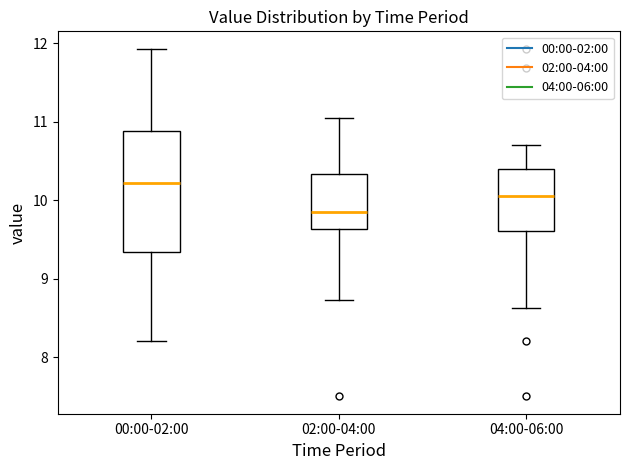

Reading left to right, read every box against the y-axis: the position of its median line, the range the box covers, and the ends of its whiskers. The values are not printed on the chart, so give them approximately, as read against the axis.

00:00-02:00: median 10.2, box 9.3 to 10.9, whiskers 8.2 to 11.9
02:00-04:00: median 9.9, box 9.6 to 10.3, whiskers 8.7 to 11.1
04:00-06:00: median 10.1, box 9.6 to 10.4, whiskers 8.6 to 10.7